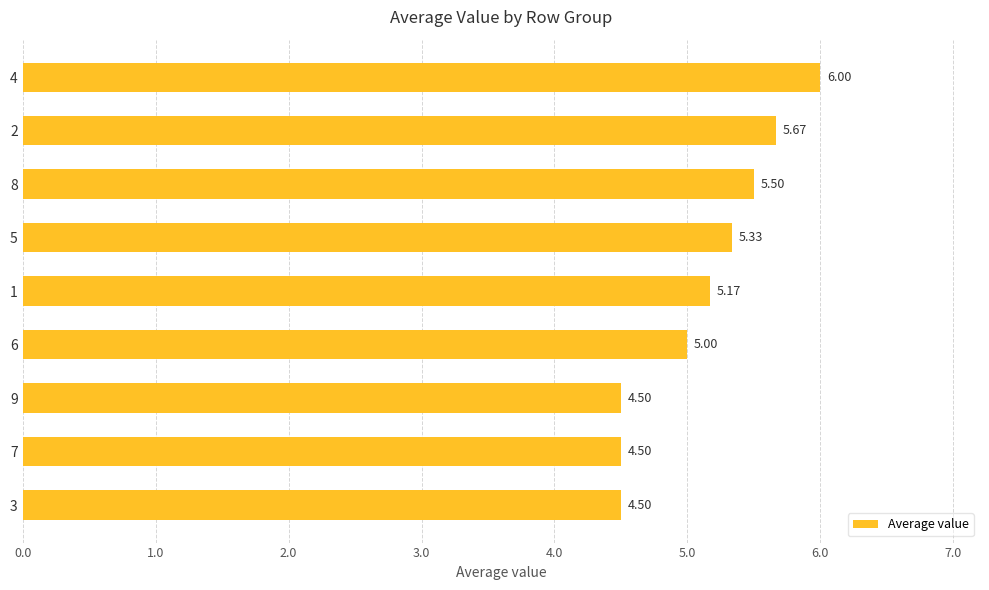

What is the difference between the second highest and minimum values?

1.2